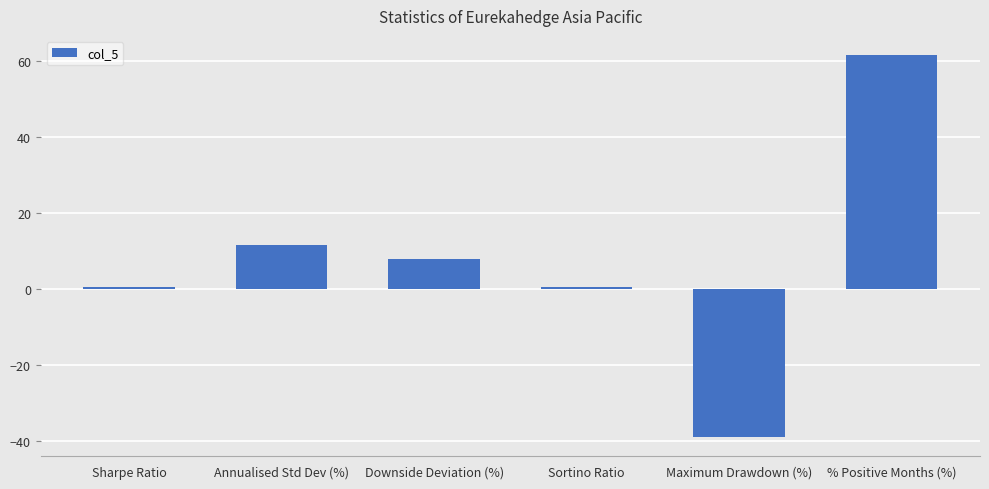

True or false: the data shows 7.8 at Downside Deviation (%).

True